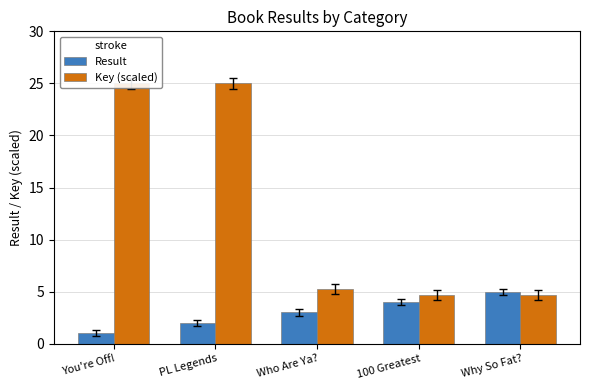

Which series has the largest total across all categories?

Key (scaled)